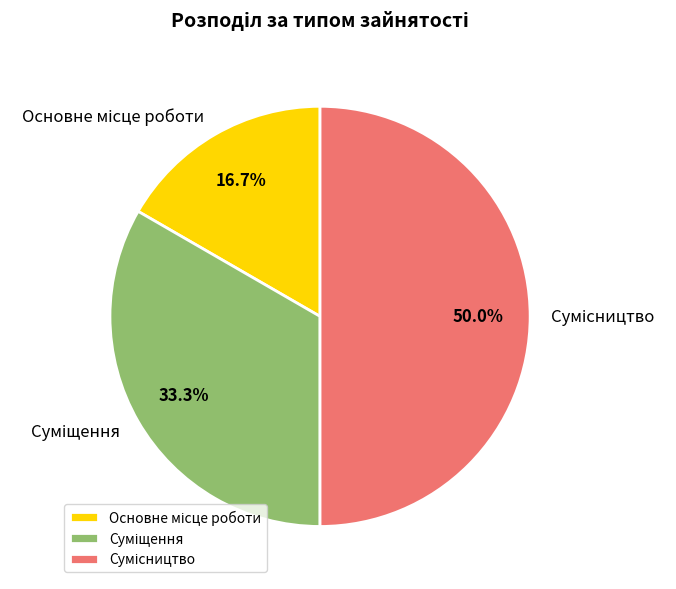

Is Суміщення the majority of the pie?

No